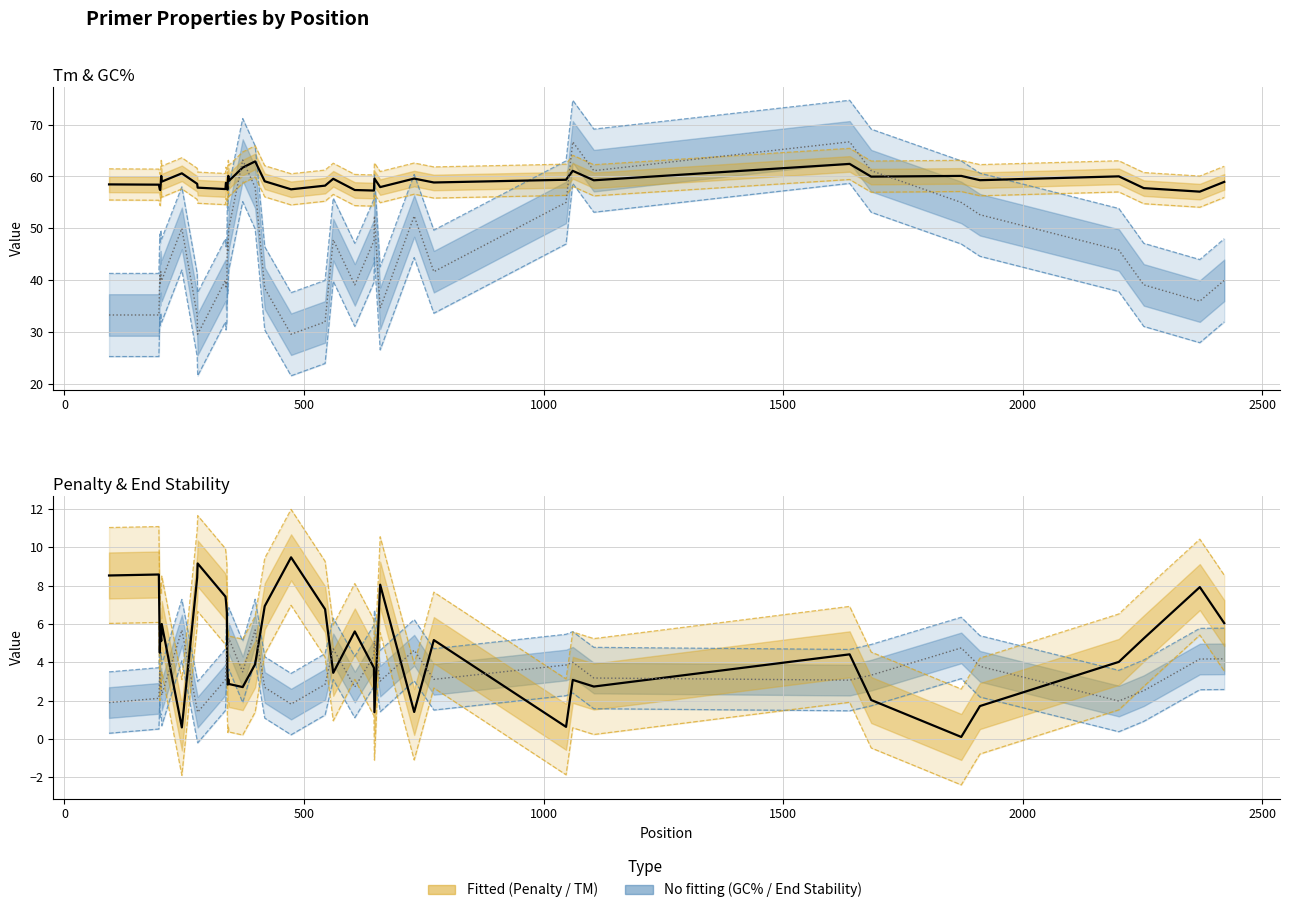

At which label is PRIMER_LEFT_0_TM closest to 56?

203